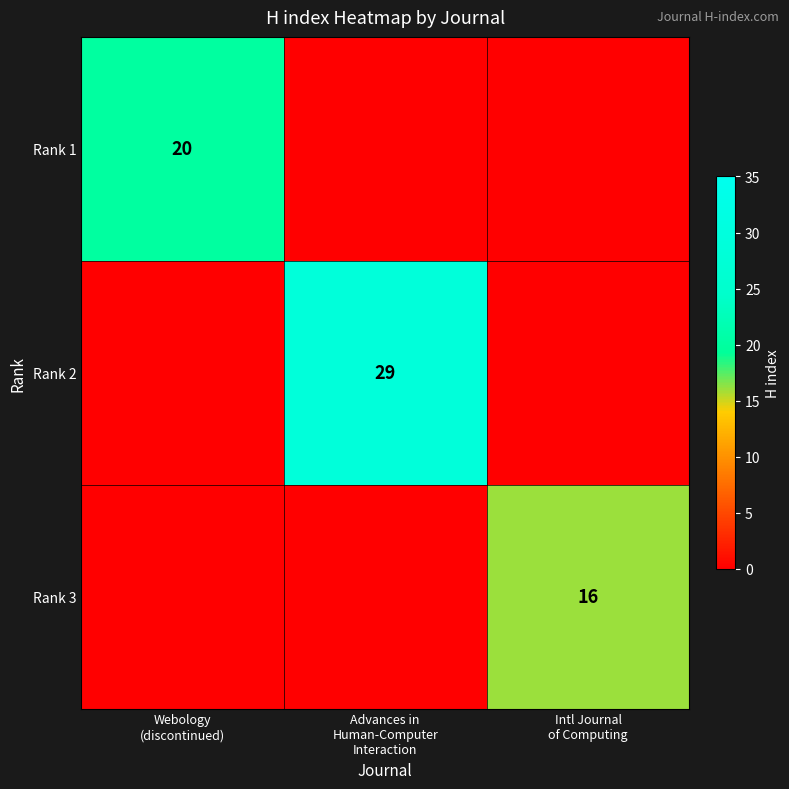

How many distinct data groups are displayed?

3